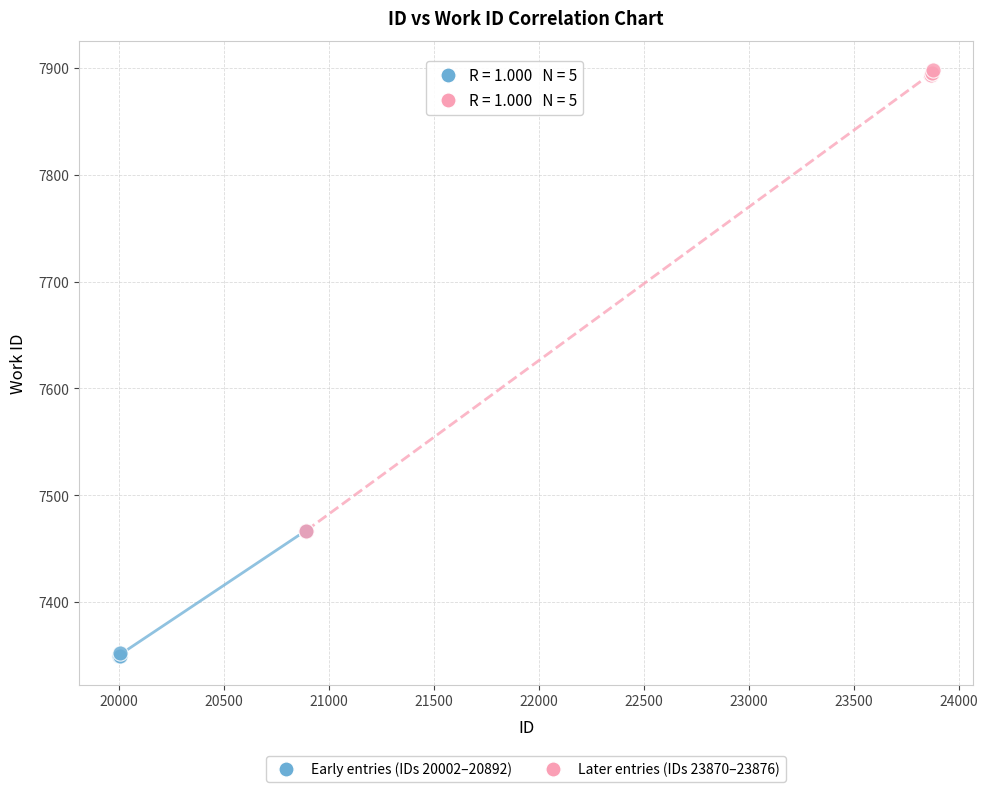

Which series reaches the maximum Y coordinate?

Later entries (IDs 23870–23876)